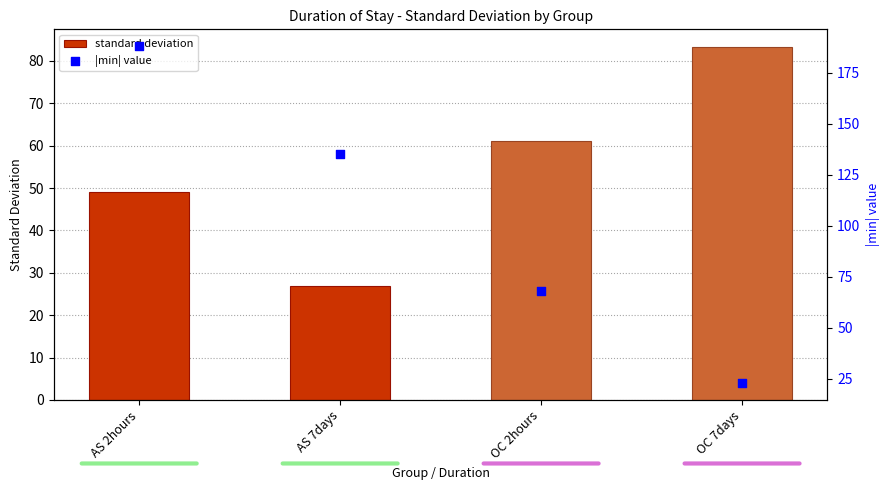

Which series has the widest spread of Y values?

|min| value